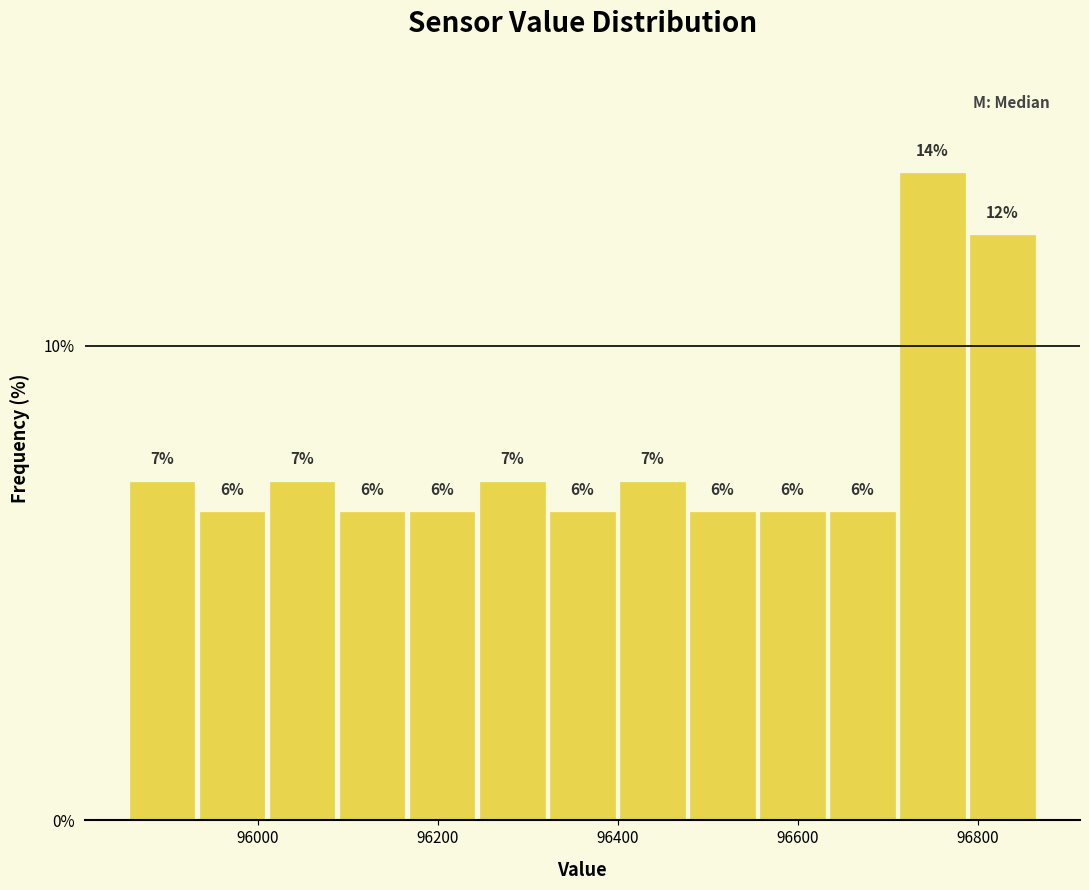

Read against the x-axis, roughly where is the centre of the tallest bar?

96740